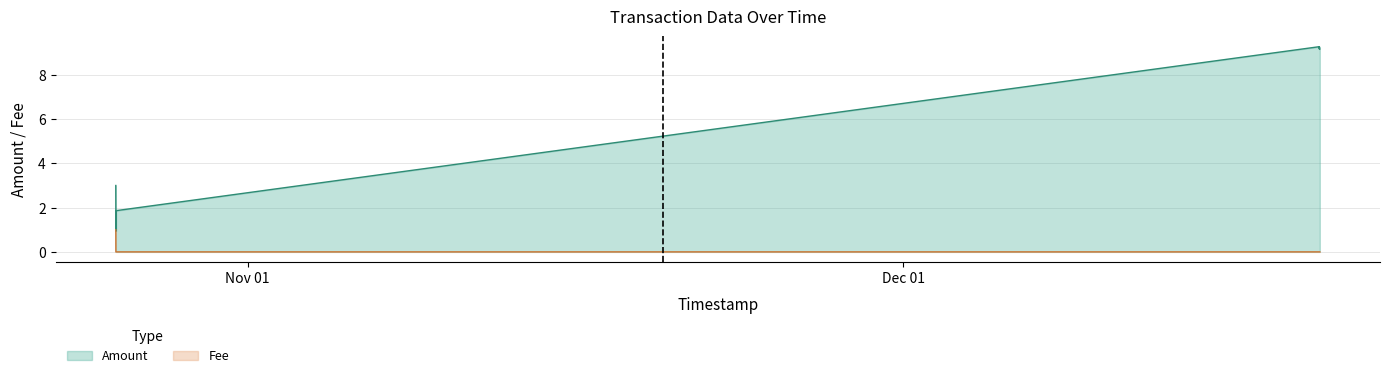

What value does the Amount series have at 2021-12-20 01:13:34?

9.2